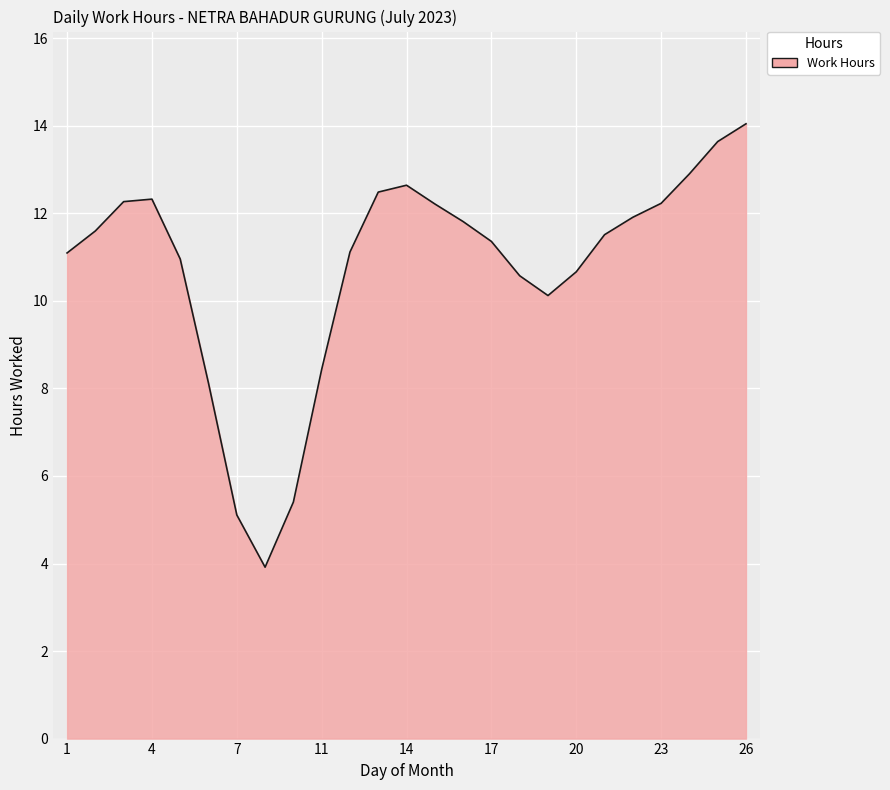

How many interior local valleys (lower than both neighbors) does the data have?

2